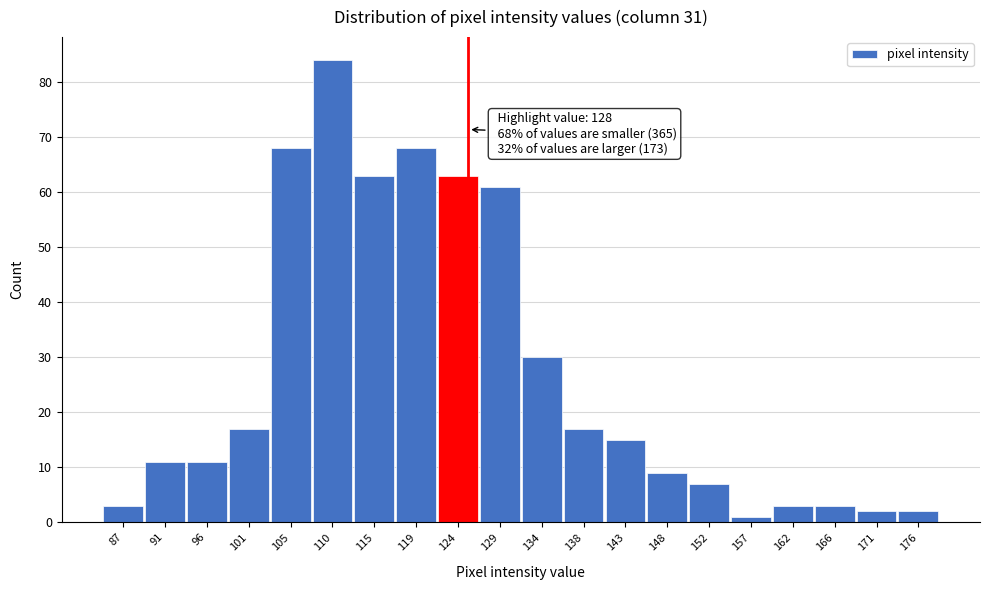

Reading left to right, list all the values displayed in this chart.

87=3	91=11	96=11	101=17	105=68	110=84	115=63	119=68	124=63	129=61	134=30	138=17	143=15	148=9	152=7	157=1	162=3	166=3	171=2	176=2